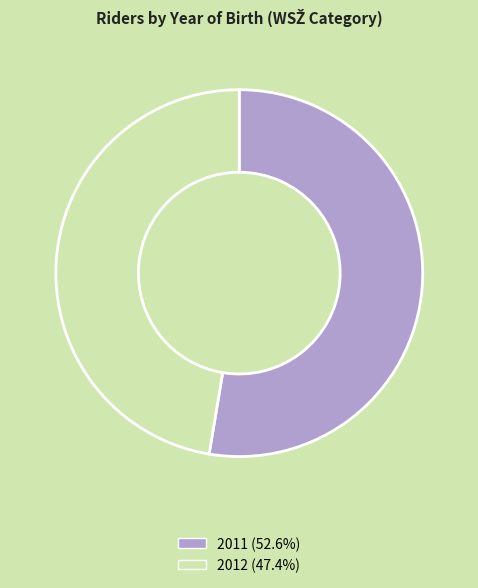

Count the number of slices in the pie.

2